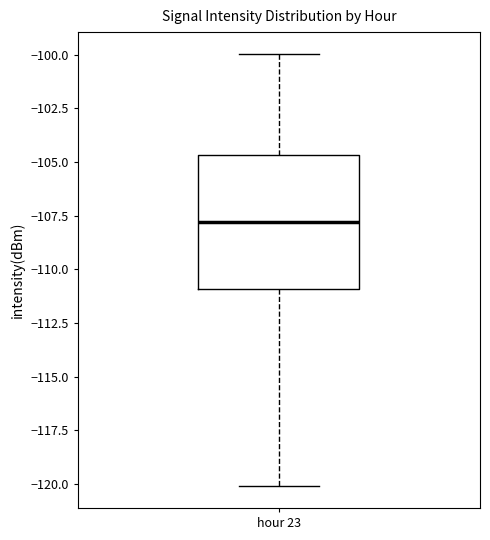

Transcribe this box plot: give where the median line is, the range the box spans, and where the two whiskers end, as read against the y-axis. The values are not printed on the chart, so give them approximately, as read against the axis.

median -108.0, box -111.0 to -104.5, whiskers -120.0 to -100.0